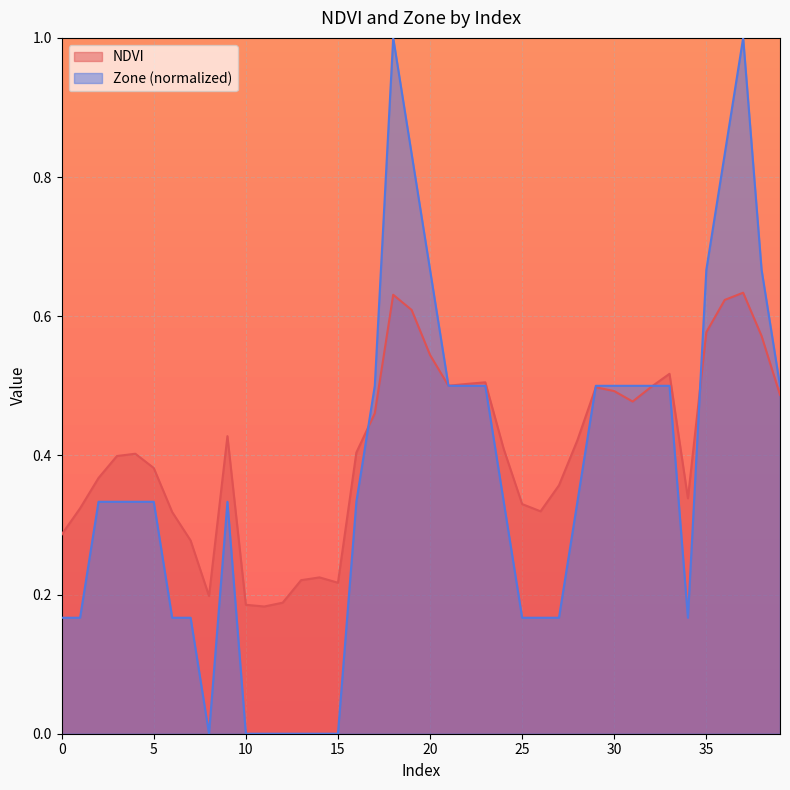

At 21, list the series in order from largest to smallest.

NDVI, Zone